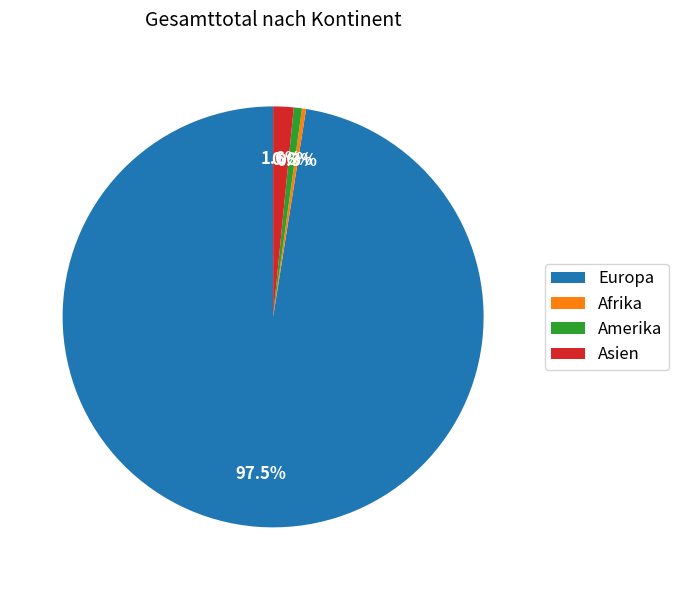

Which category has the biggest portion of the pie?

Europa